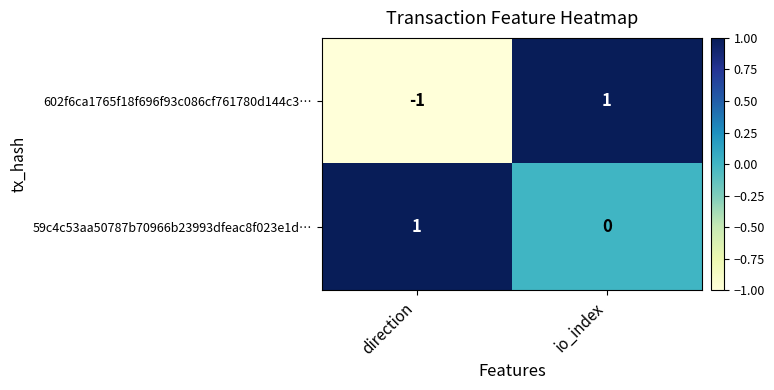

Which series has the largest range (max minus min)?

602f6ca1765f18f696f93c086cf761780d144c3…